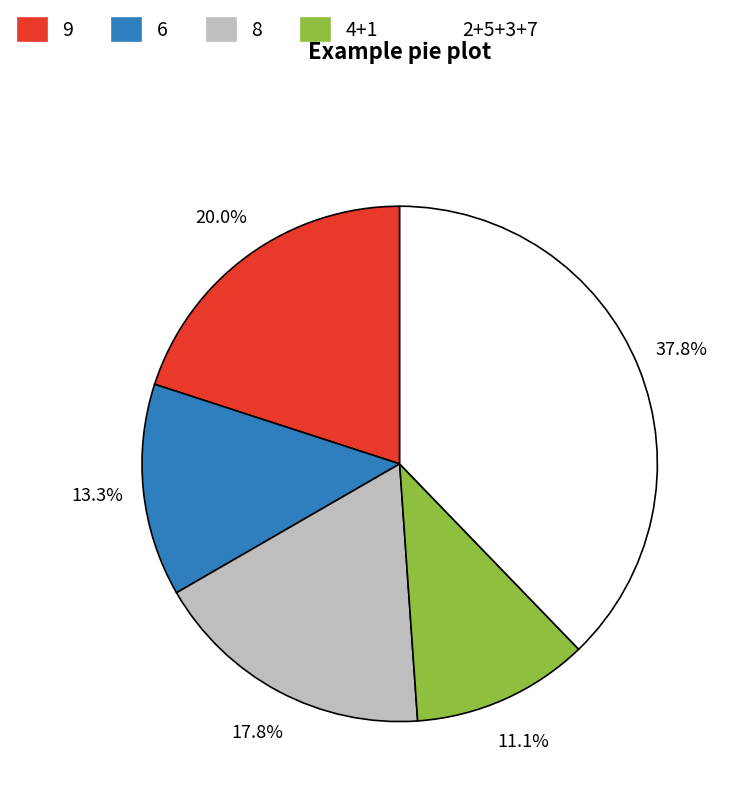

Rank the categories by value from lowest to highest.

4+1, 6, 8, 9, 2+5+3+7